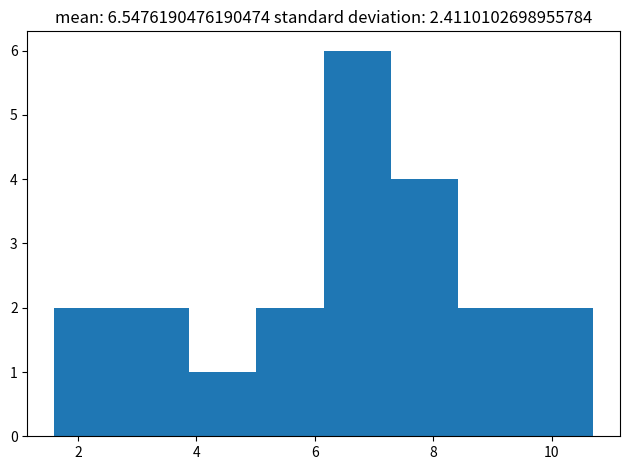

Reading left to right, list every bar in this chart as the range it spans on the x-axis followed by its height. Neither the bar edges nor the heights are printed on the chart, so give them approximately, as read against the axes.

1.6 to 2.8: 2
2.8 to 3.8: 2
3.8 to 5.0: 1
5.0 to 6.2: 2
6.2 to 7.2: 6
7.2 to 8.4: 4
8.4 to 9.6: 2
9.6 to 10.8: 2